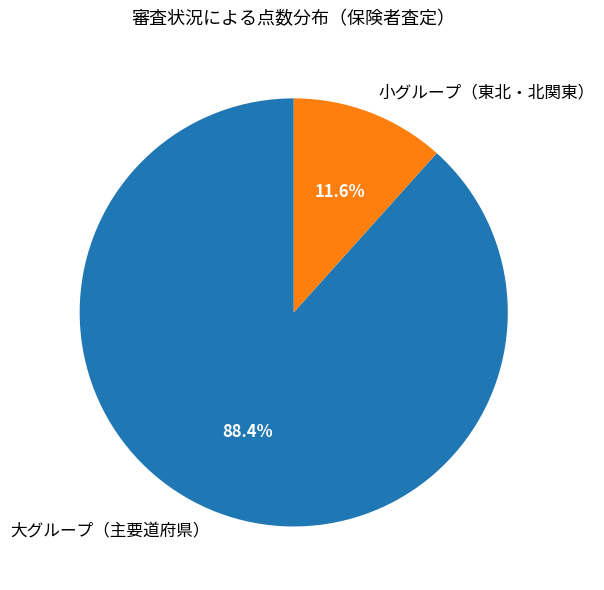

To the nearest percent, what is the average slice percentage?

50%